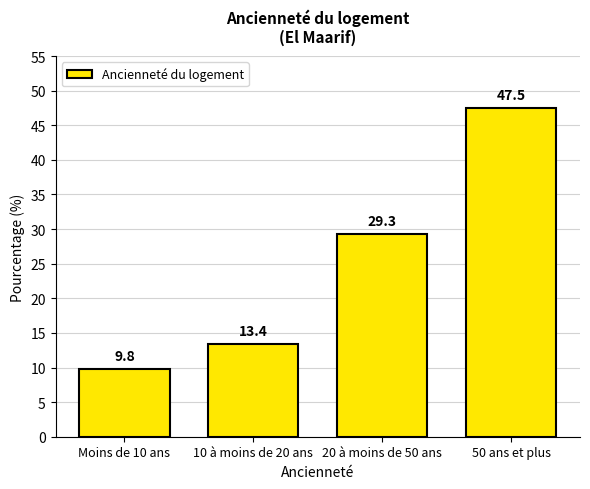

Reading right to left, transcribe all the data shown in this chart.

50 ans et plus=47.5	20 à moins de 50 ans=29.3	10 à moins de 20 ans=13.4	Moins de 10 ans=9.8